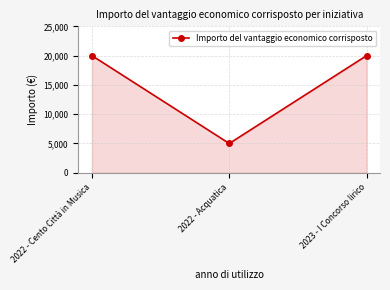

What is the change in value from 2022 - Acquatica to 2023 - I Concorso lirico?

+15000